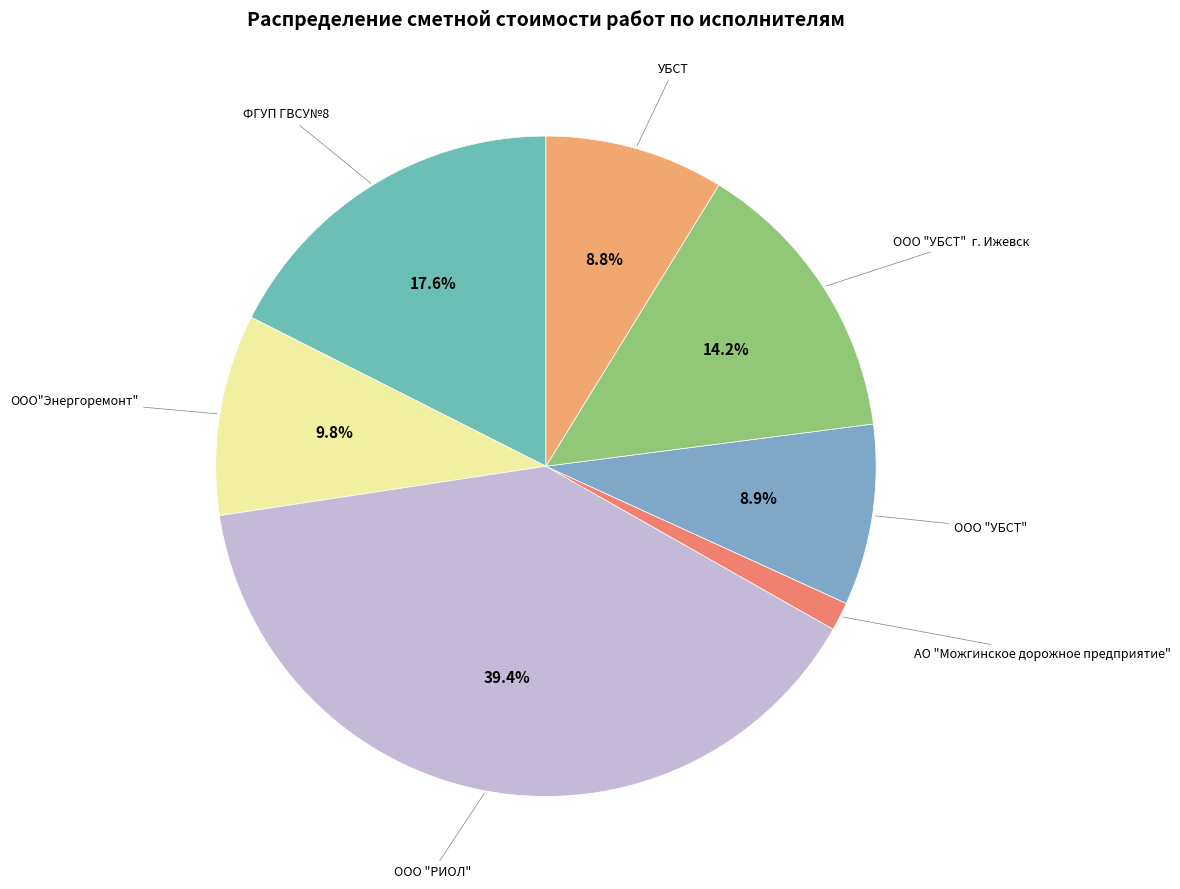

Count the number of slices in the pie.

7